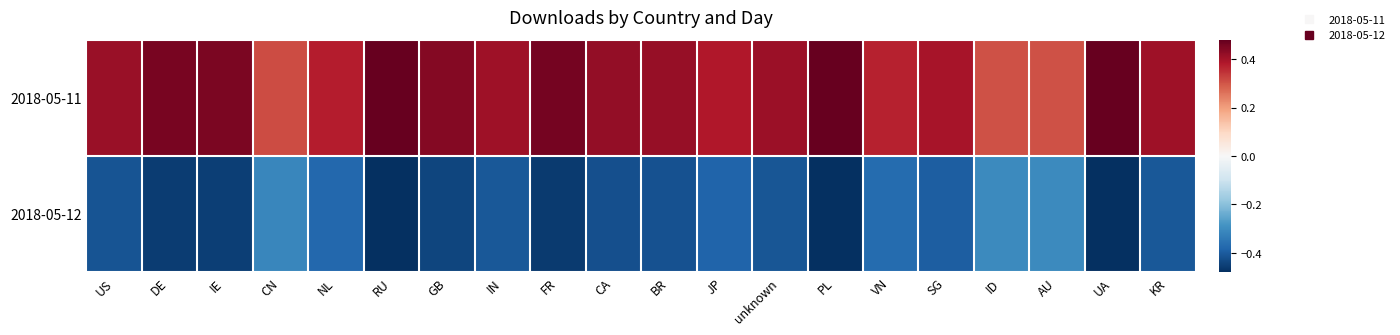

Which series changed the most between US and RU?

2018-05-11